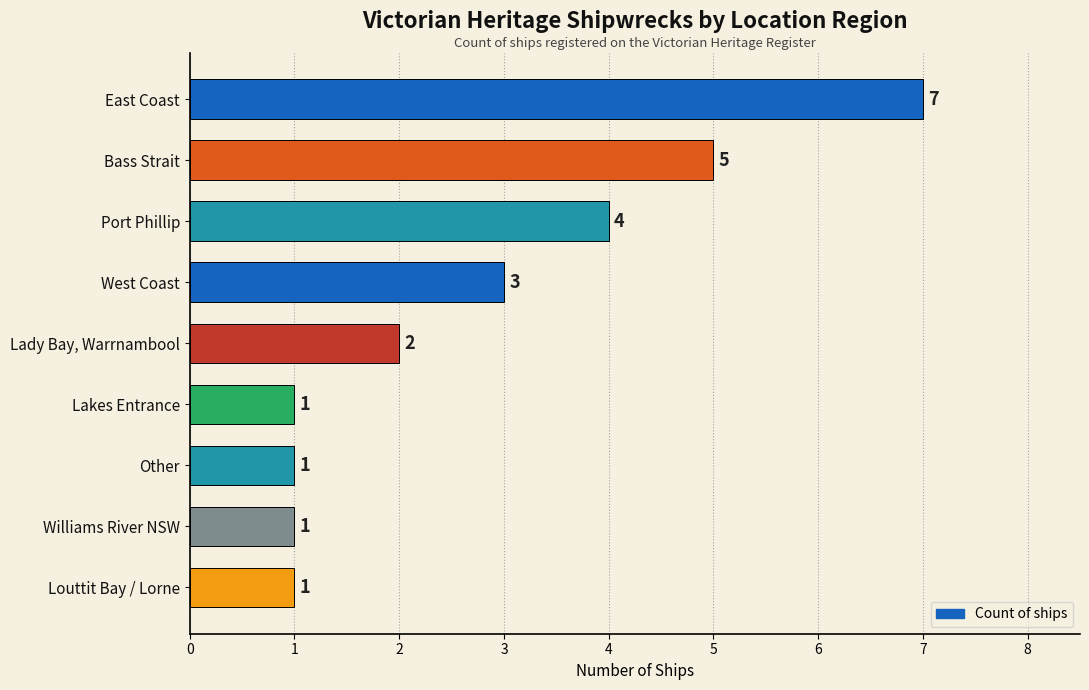

Count the number of data series in this chart.

1